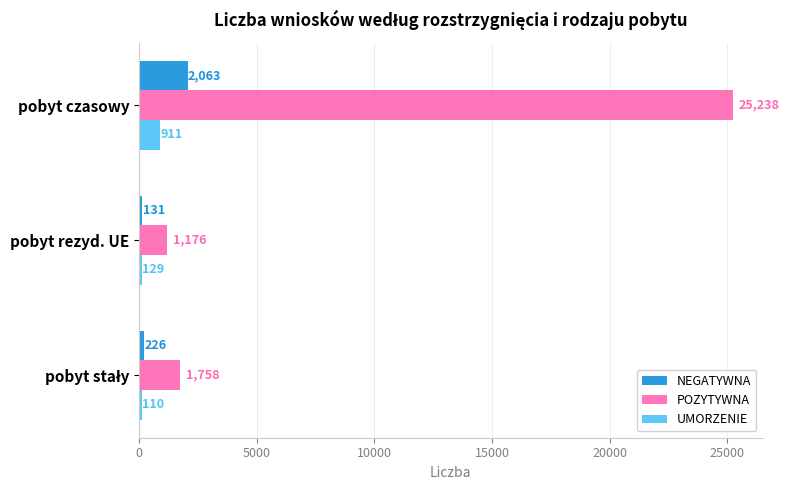

Which series has the largest total across all categories?

POZYTYWNA